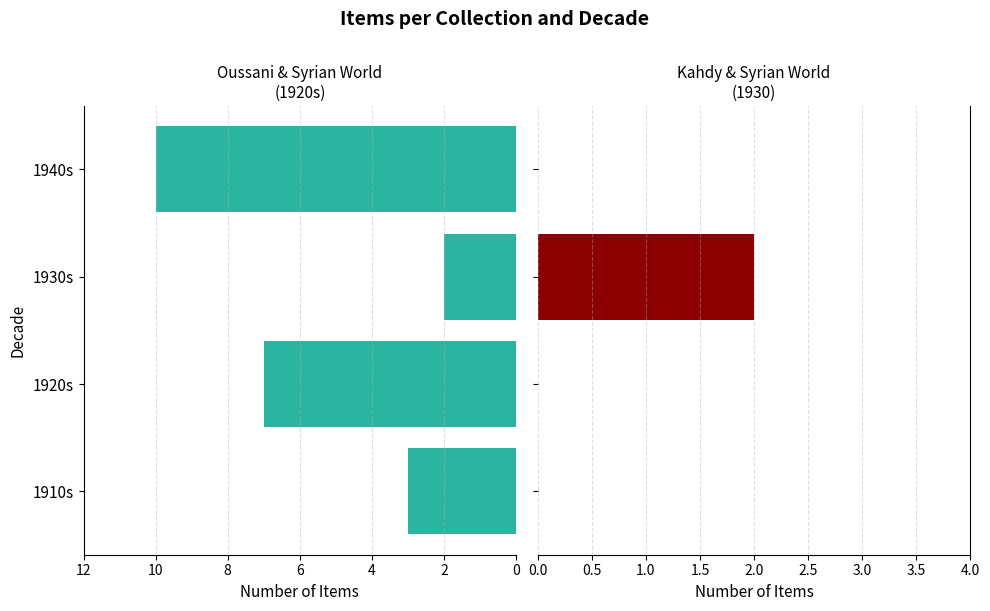

Does the chart contain stacked bars?

No